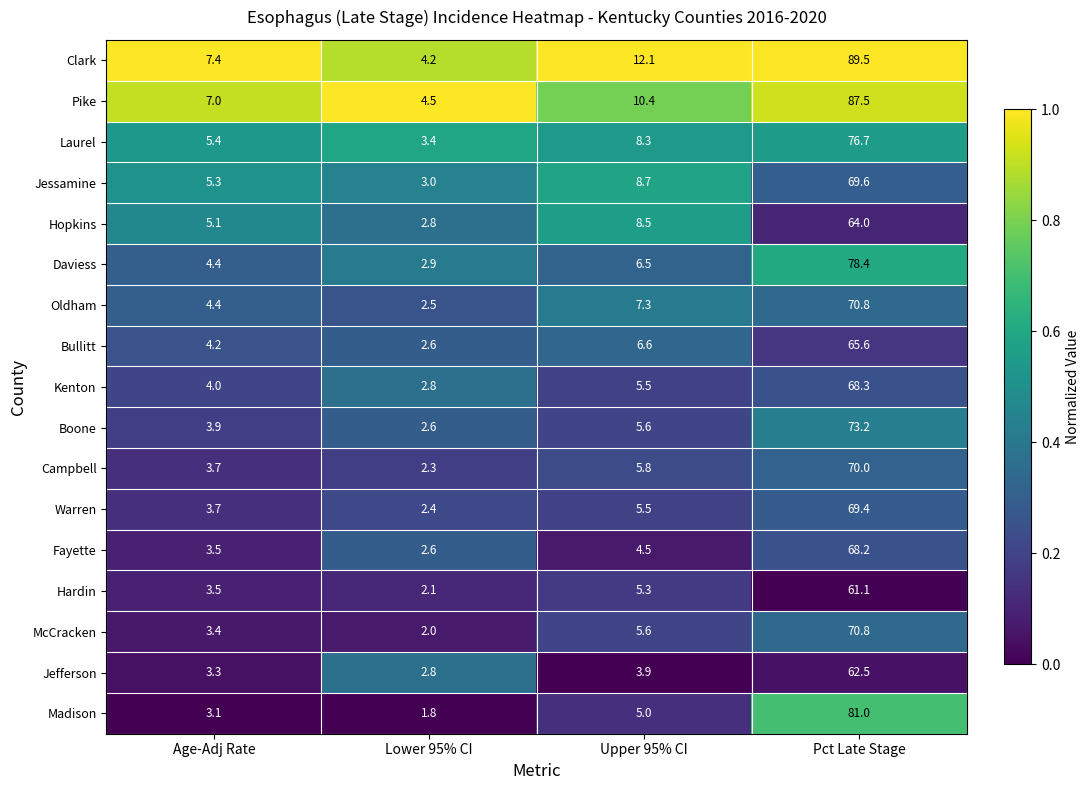

How many categories are shown in the chart?

4